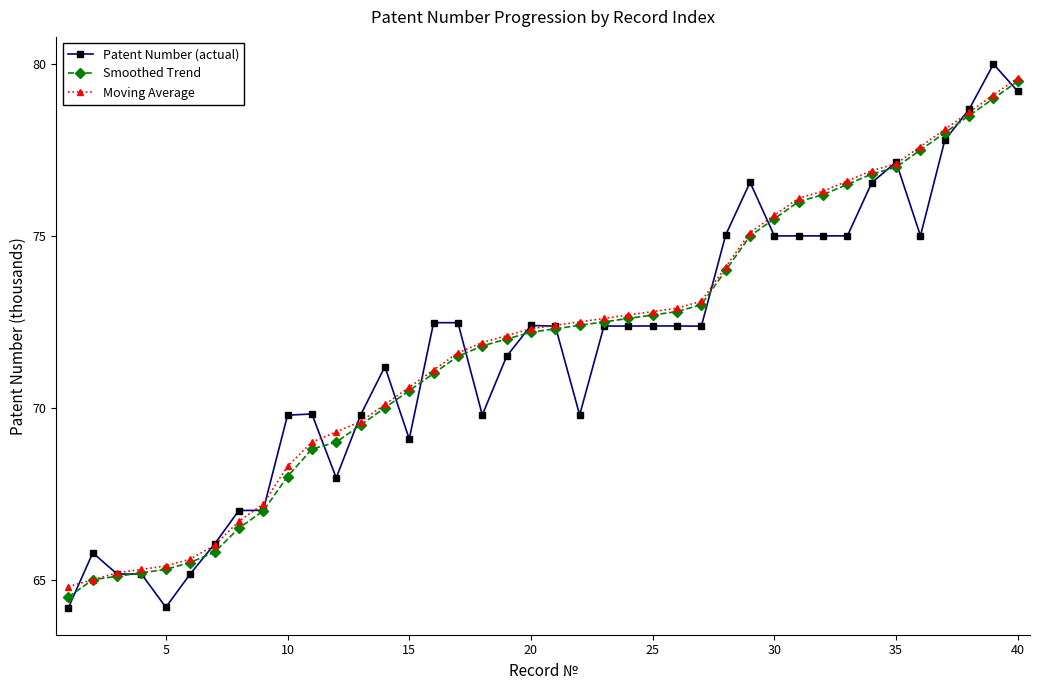

What is the value of the Patent Number (actual) point at the 33rd from the left?

75.0